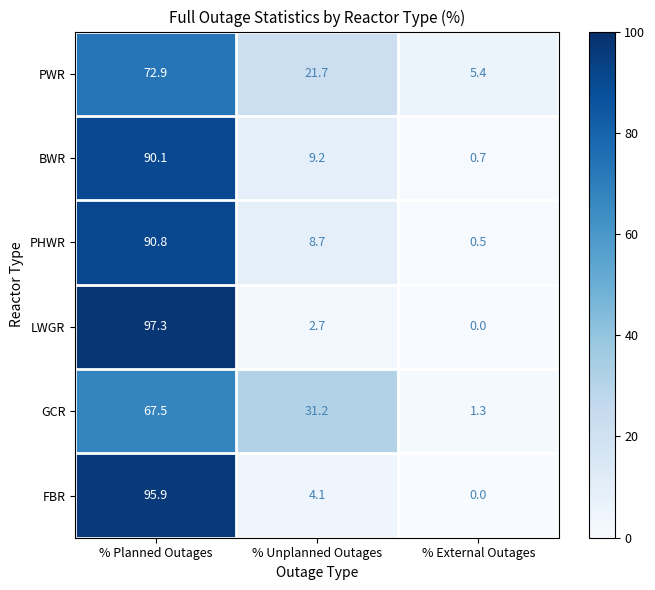

At which category is the sum across all series the highest?

% Planned Outages